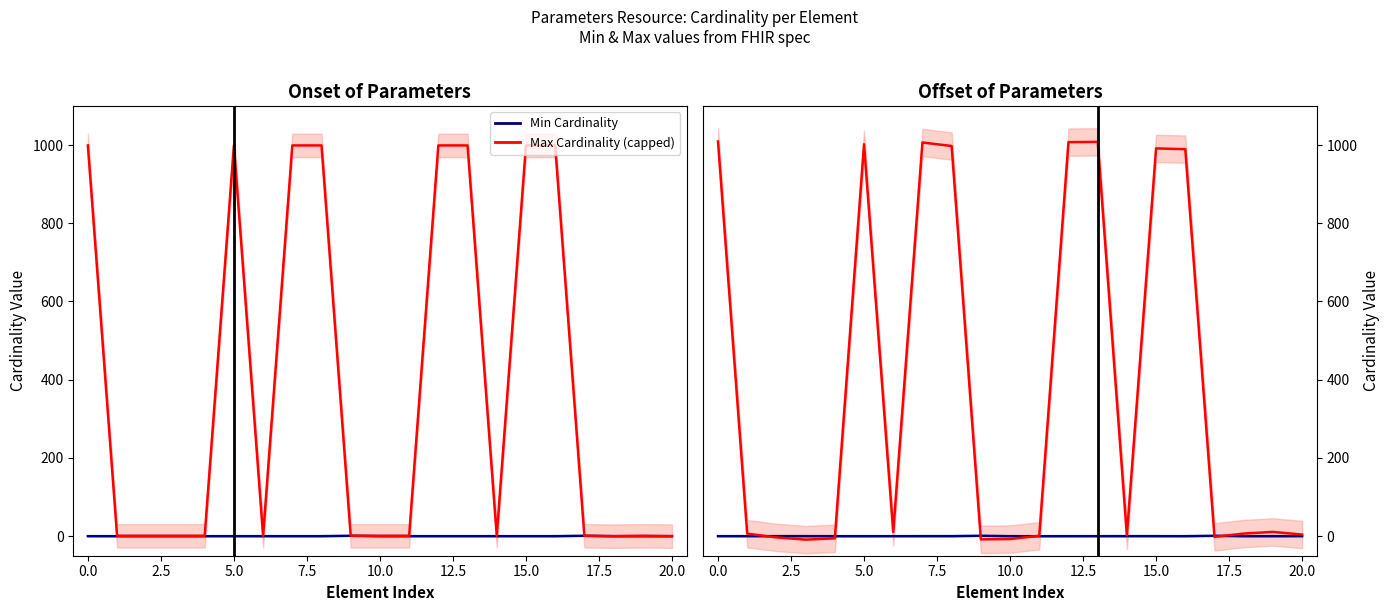

True or false: Max Cardinality (capped) has a value of 17.8 at 19.

False